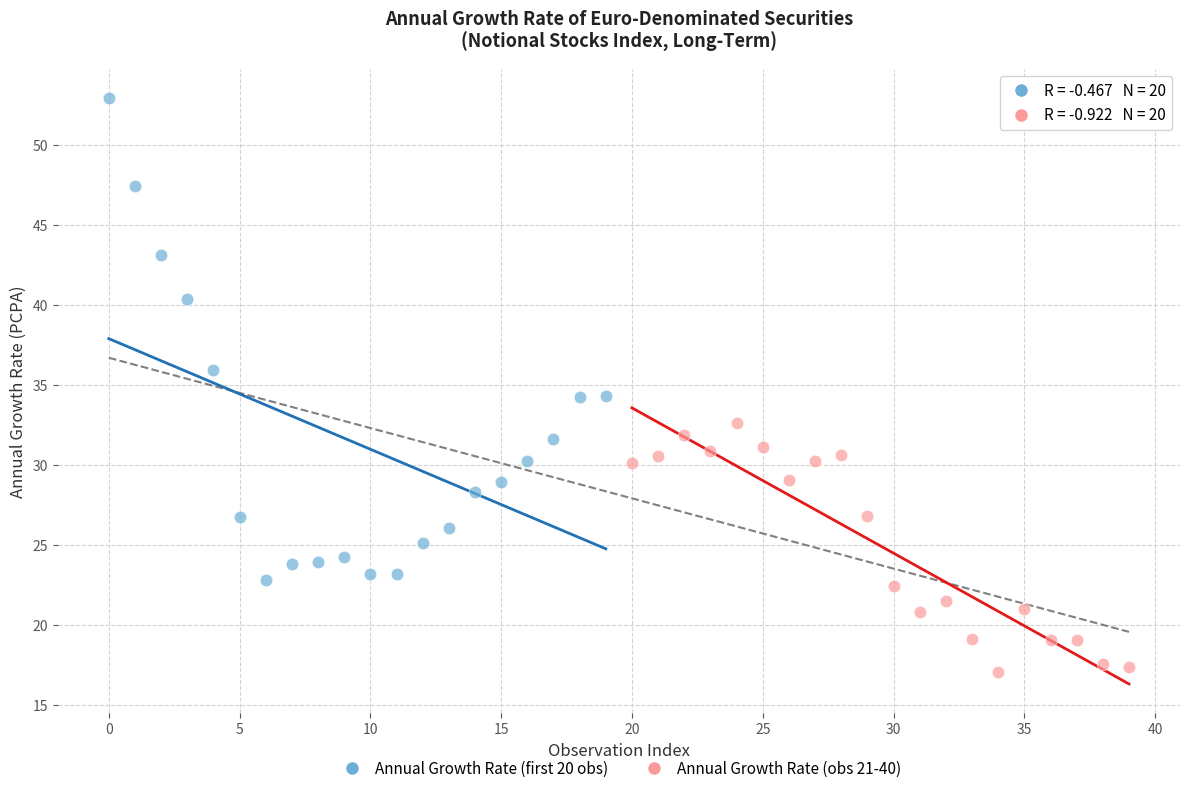

Which series contains the highest Y value?

Annual Growth Rate (first 20 obs)